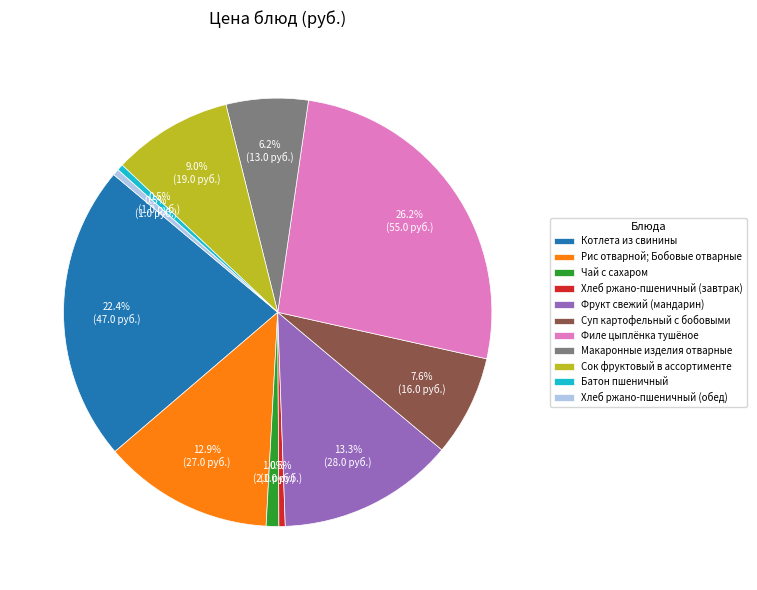

To the nearest percent, what percentage of the pie is Рис отварной; Бобовые отварные?

13%